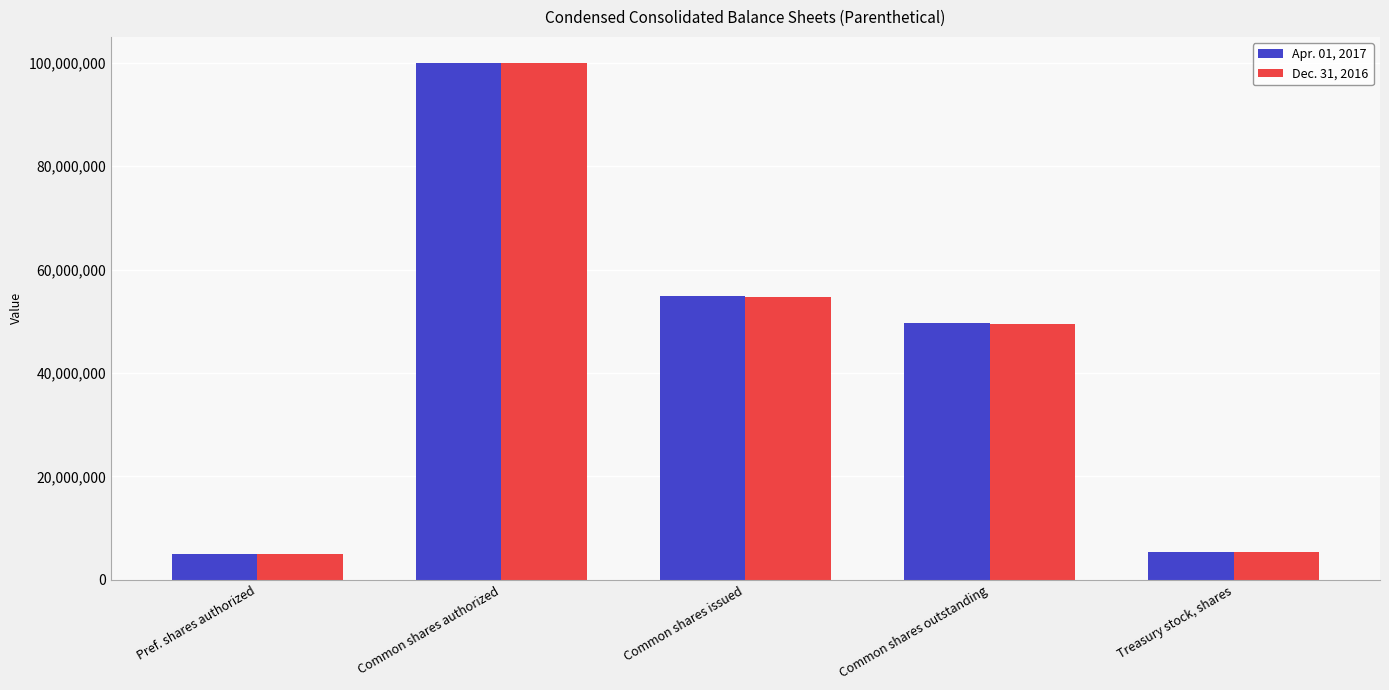

Count the number of data series in this chart.

2